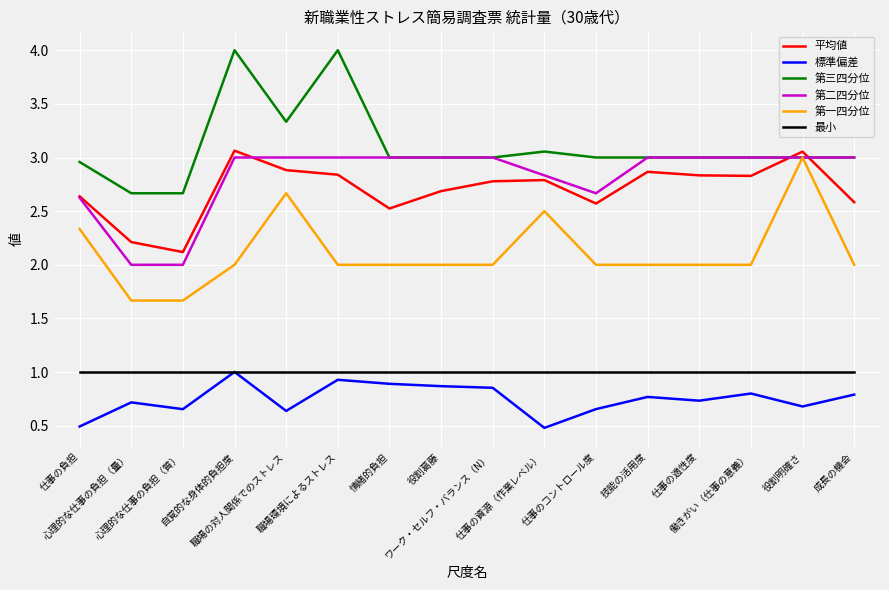

What position from the right is 役割明確さ?

2